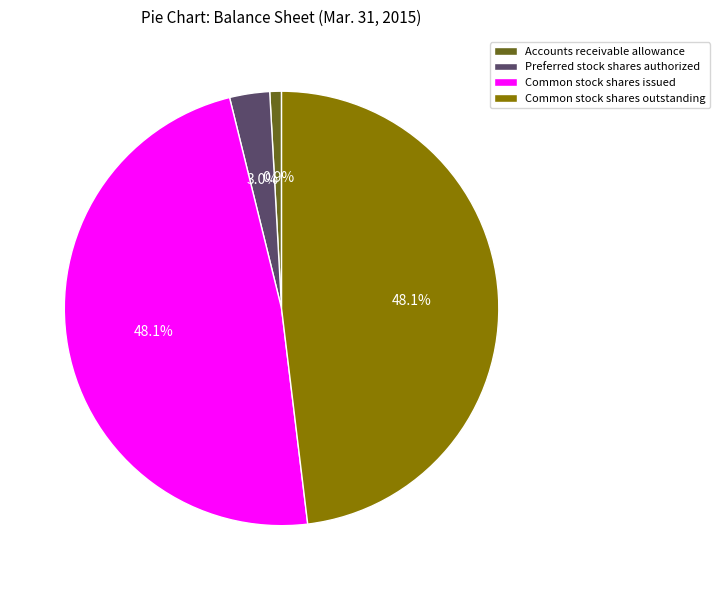

Count the number of slices in the pie.

4